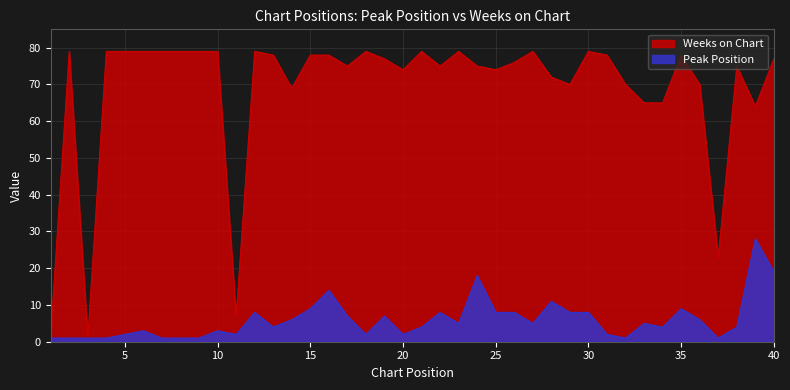

True or false: Peak Position and Weeks on Chart cross at least once.

False